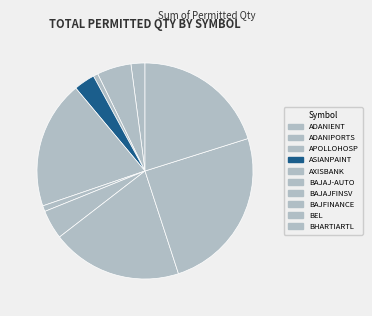

The BAJAJ-AUTO slice represents 1% of the pie. True or false?

True